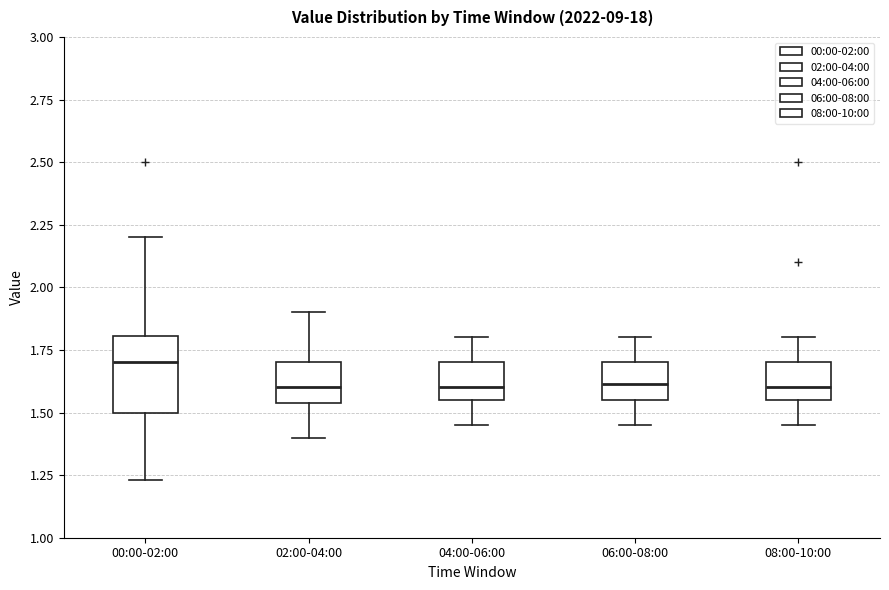

Reading left to right, transcribe this box plot: for each box, give where its median line is, the range the box spans, and where its two whiskers end, as read against the y-axis. The values are not printed on the chart, so give them approximately, as read against the axis.

00:00-02:00: median 1.70, box 1.50 to 1.80, whiskers 1.25 to 2.20
02:00-04:00: median 1.60, box 1.55 to 1.70, whiskers 1.40 to 1.90
04:00-06:00: median 1.60, box 1.55 to 1.70, whiskers 1.45 to 1.80
06:00-08:00: median 1.60, box 1.55 to 1.70, whiskers 1.45 to 1.80
08:00-10:00: median 1.60, box 1.55 to 1.70, whiskers 1.45 to 1.80